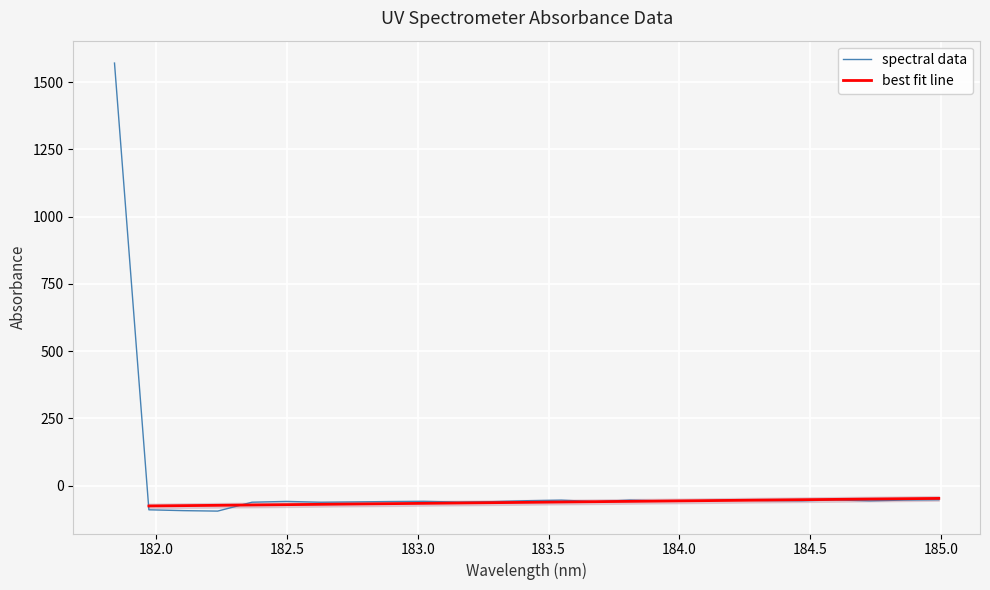

List the labels in order of value, largest first.

181.8418, 184.9911297472, 184.5979655002, 184.2046578328, 184.8600909338, 183.811206745, 183.5488263418, 184.3357763242, 183.4176122368, 184.46687888, 184.0735234058, 184.7290361848, 183.9423730432, 183.0238743082, 182.498667305, 182.8925964608, 183.6800245112, 183.2863821962, 182.7613026778, 183.15513622, 182.3673257152, 182.6299929592, 181.9732053322, 182.1045947288, 182.2359681898